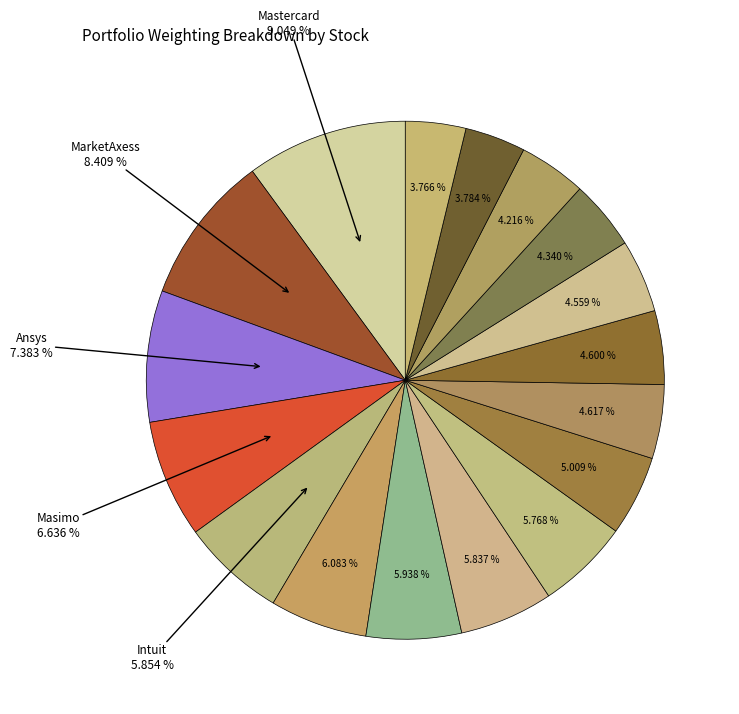

To the nearest percent, what portion does Edwards represent?

6%